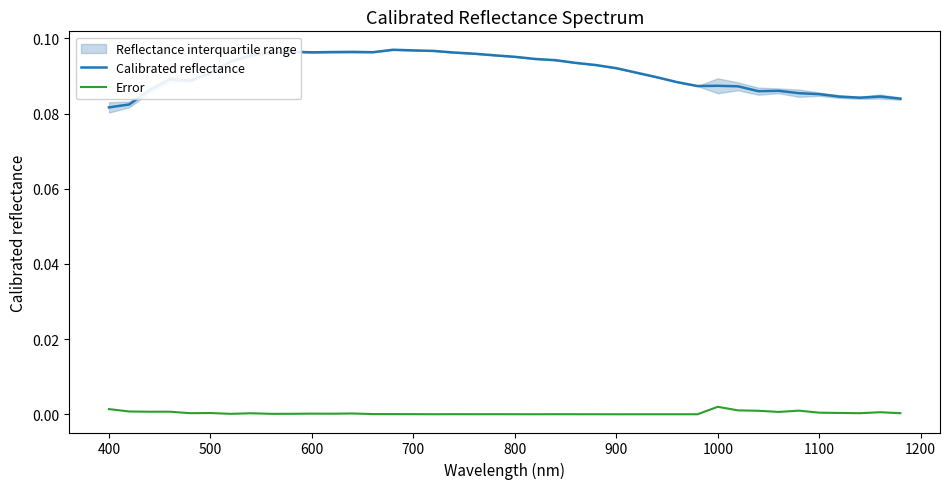

Reading right to left, transcribe all the data shown in this chart.

Calibrated reflectance: 0.1	0.1	0.1	0.1	0.1	0.1	0.1	0.1	0.1	0.1	0.1	0.1	0.1	0.1	0.1	0.1	0.1	0.1	0.1	0.1	0.1	0.1	0.1	0.1	0.1	0.1	0.1	0.1	0.1	0.1	0.1	0.1	0.1	0.1	0.1	0.1	0.1	0.1	0.1	0.1
Error: 0.0	0.0	0.0	0.0	0.0	0.0	0.0	0.0	0.0	0.0	0.0	0.0	0.0	0.0	0.0	0.0	0.0	0.0	0.0	0.0	0.0	0.0	0.0	0.0	0.0	0.0	0.0	0.0	0.0	0.0	0.0	0.0	0.0	0.0	0.0	0.0	0.0	0.0	0.0	0.0